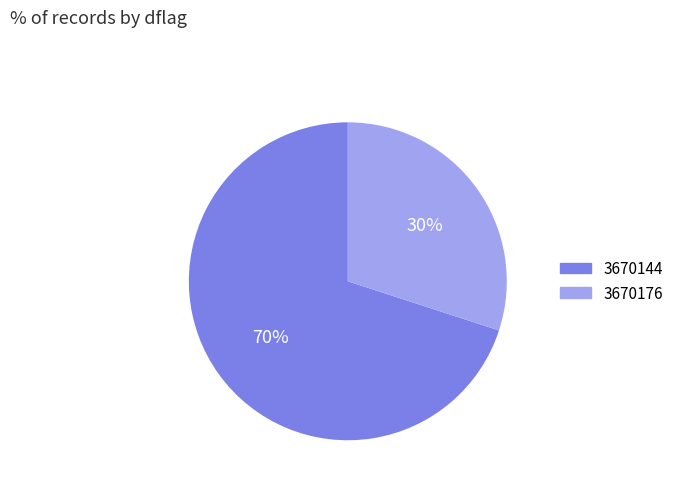

To the nearest percent, what is the average slice percentage?

50%